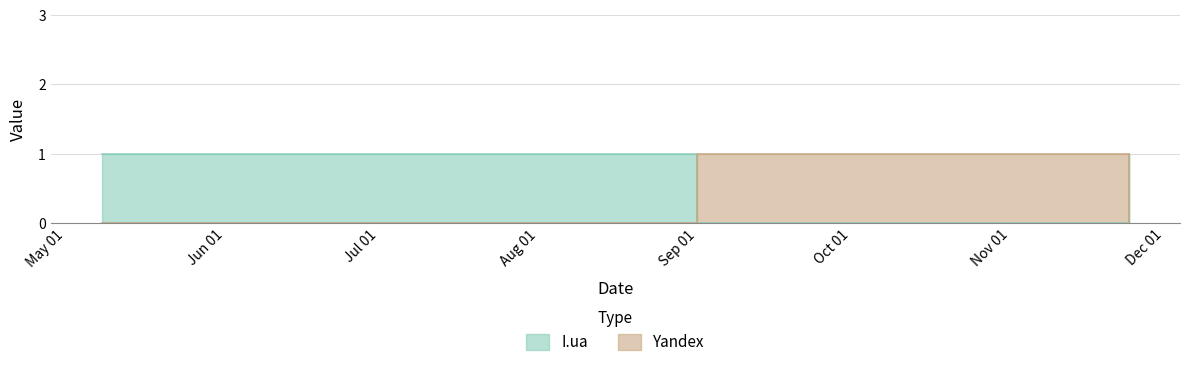

What is the sum of the Yandex values at 2012-11-24 and 2012-09-01?

1